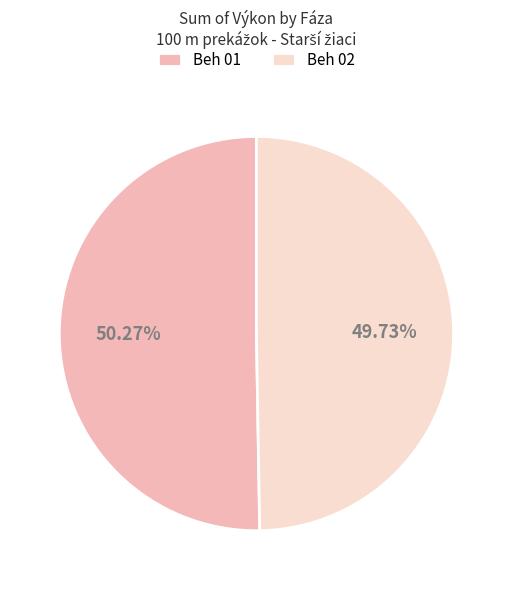

Does any single category account for the majority?

Yes